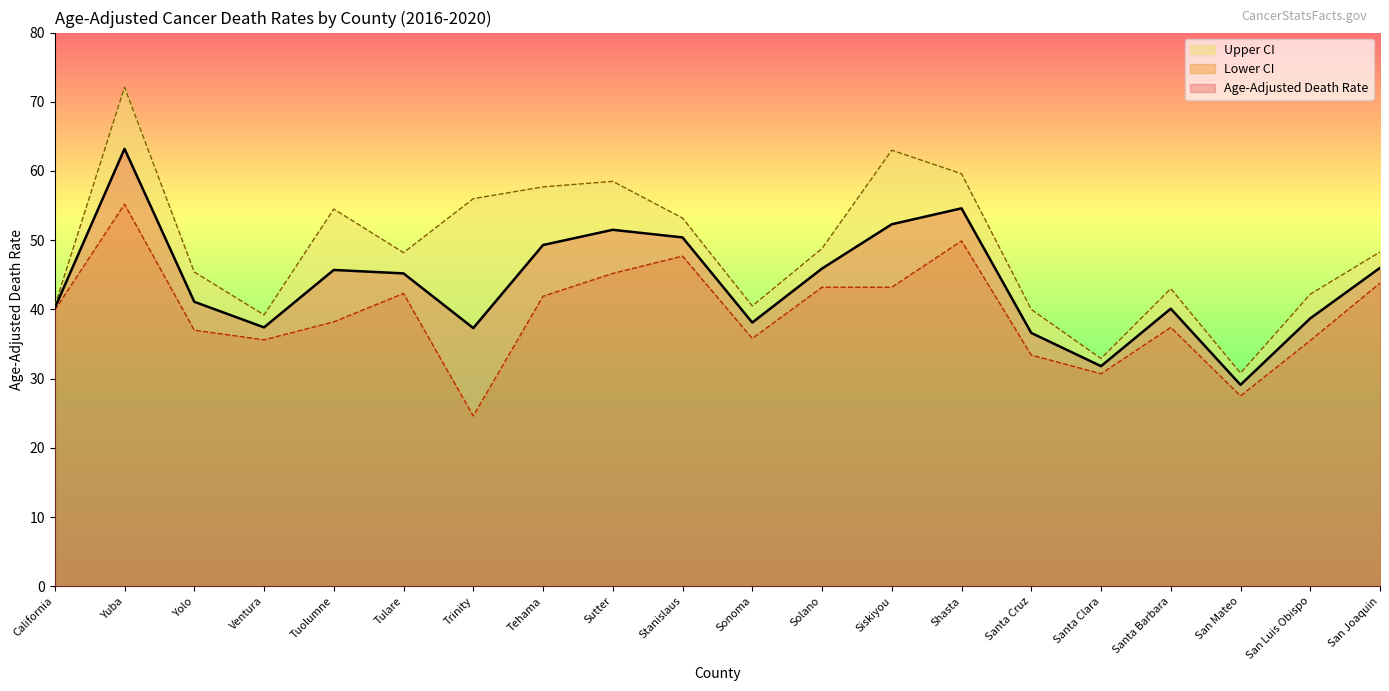

How many lines are shown in the chart?

3